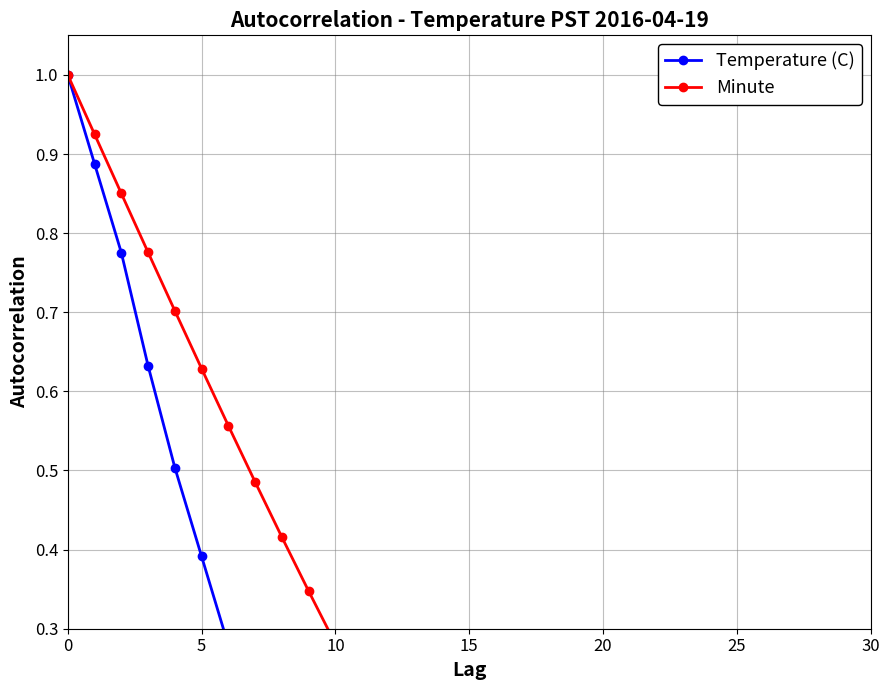

Which has a higher value, 28 or 17?

28